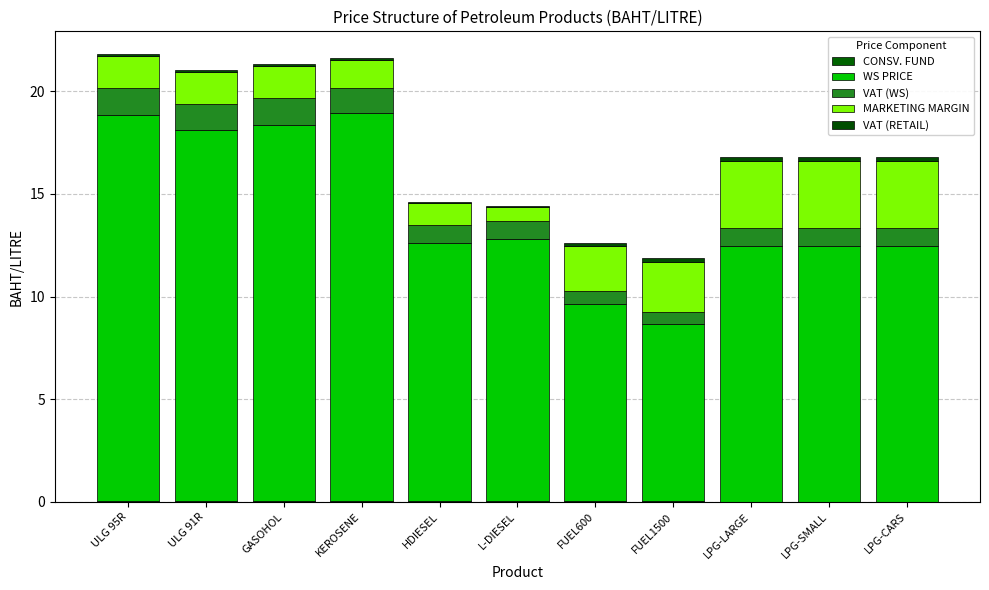

At how many categories does at least one series exceed 7?

11